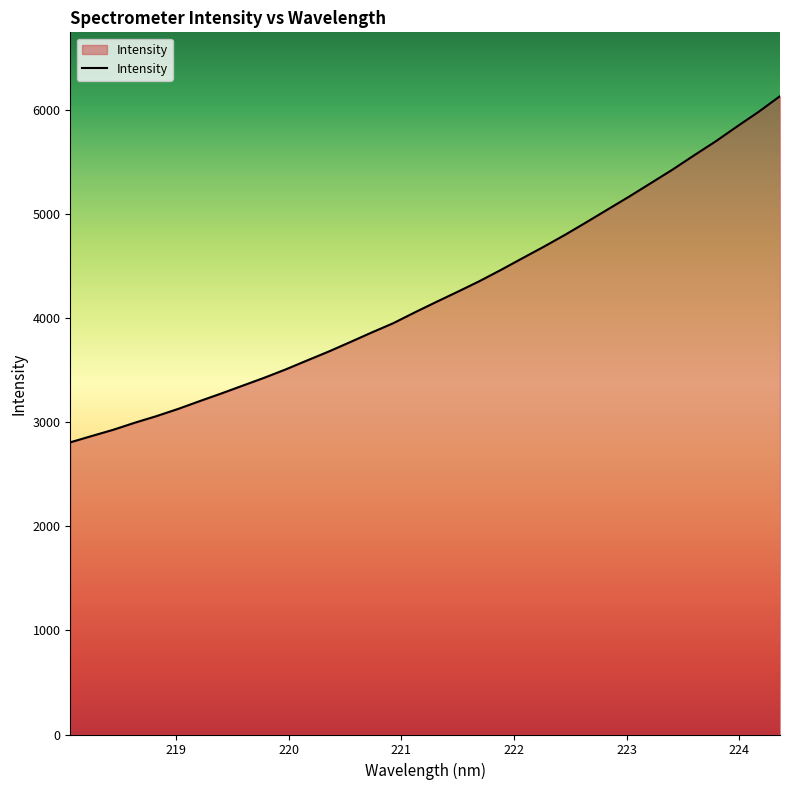

What is the greatest value displayed?

6131.2